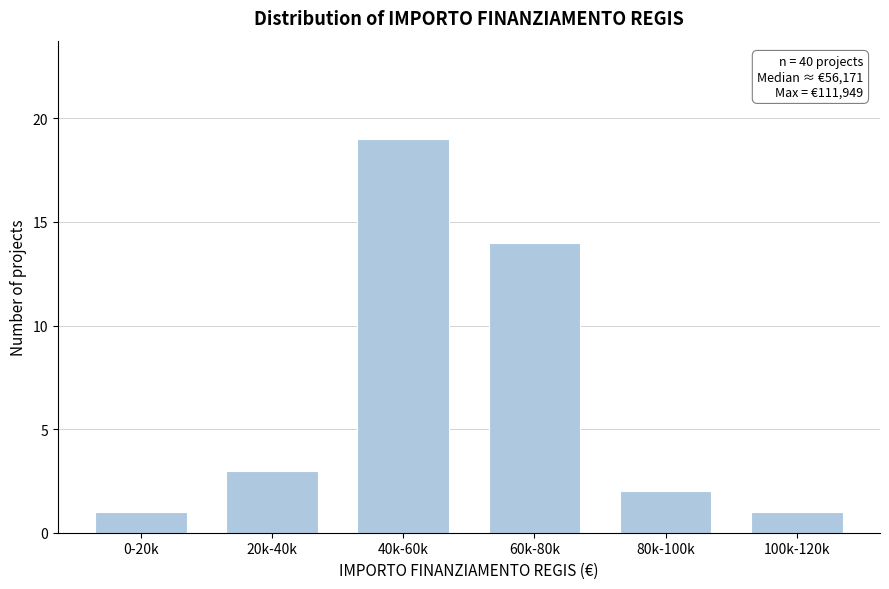

Reading left to right, transcribe all the data shown in this chart.

0-20k=1	20k-40k=3	40k-60k=19	60k-80k=14	80k-100k=2	100k-120k=1